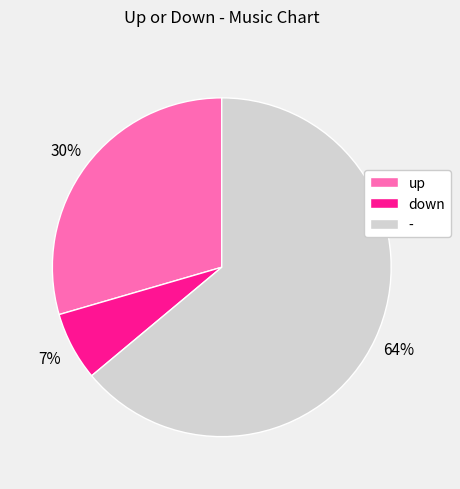

To the nearest percent, what is the combined percentage of down and -?

70%